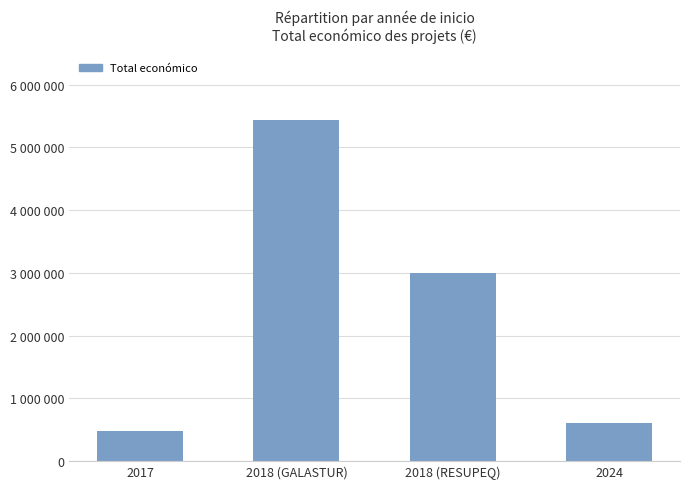

Rank the categories by value from lowest to highest.

2017, 2024, 2018 (RESUPEQ), 2018 (GALASTUR)